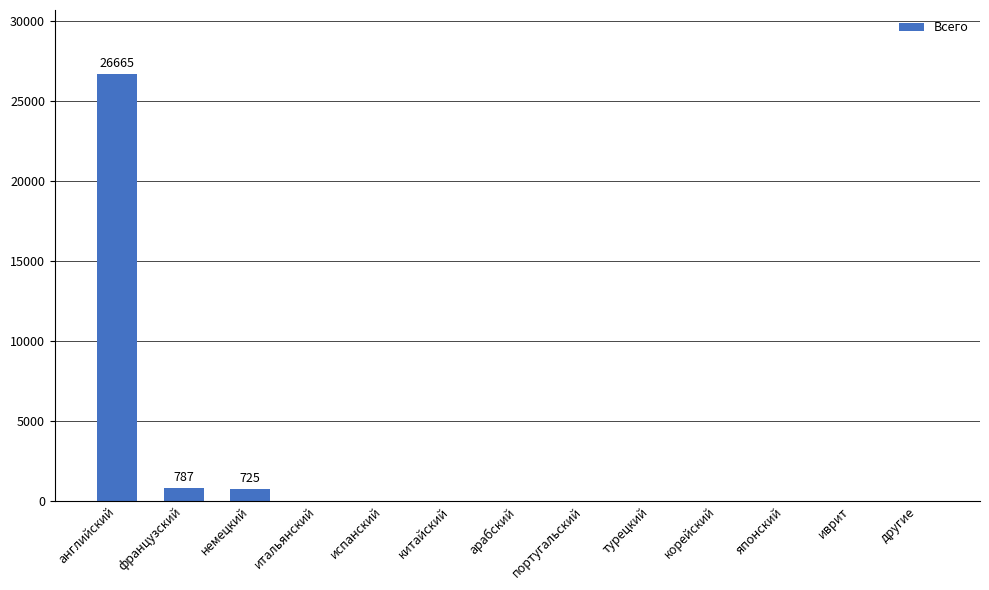

True or false: the data shows 14745 at итальянский.

False